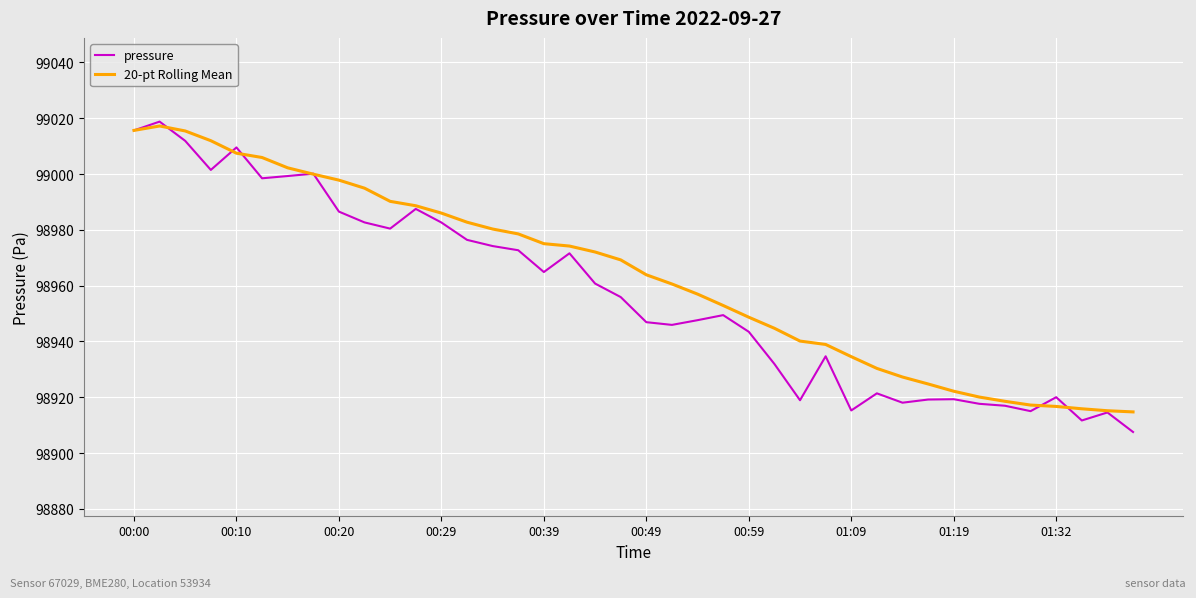

What is the greatest value displayed?

99018.8